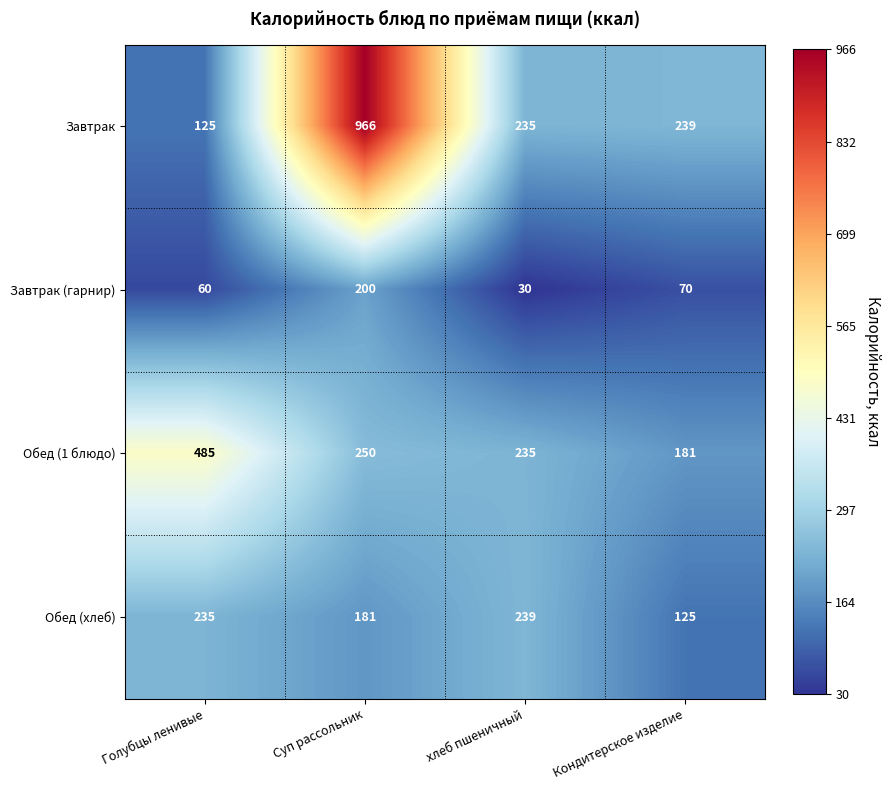

Which category has the lowest value across all series?

хлеб пшеничный